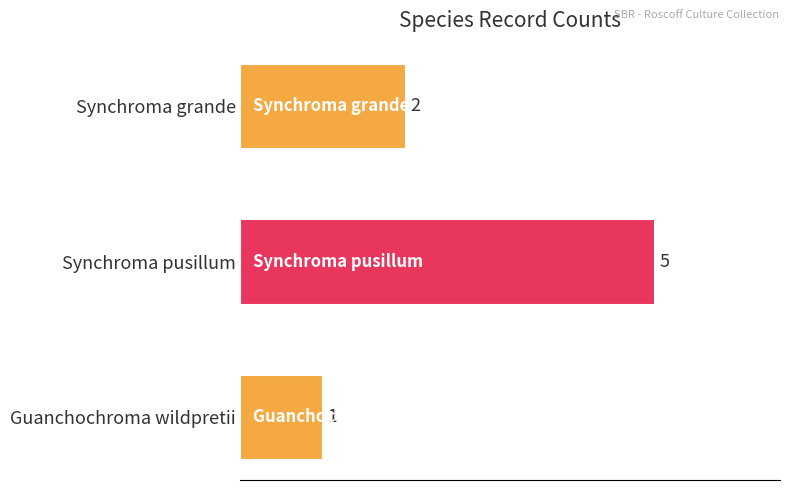

The value at Guanchochroma wildpretii is 1. True or false?

True